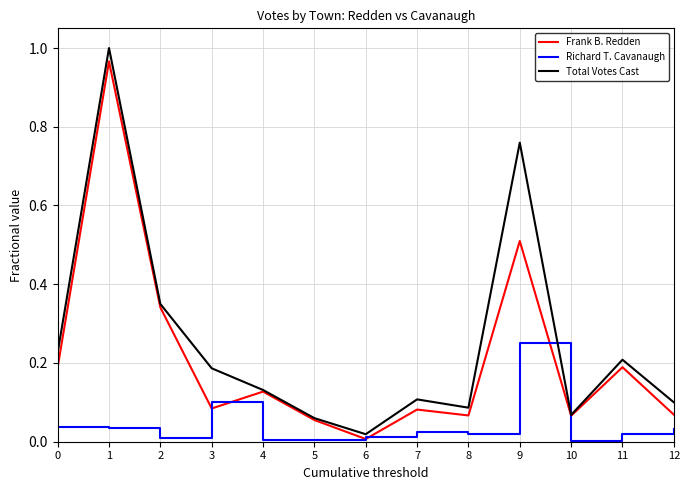

List the series in order of their overall mean, highest first.

Total Votes Cast, Frank B. Redden, Richard T. Cavanaugh